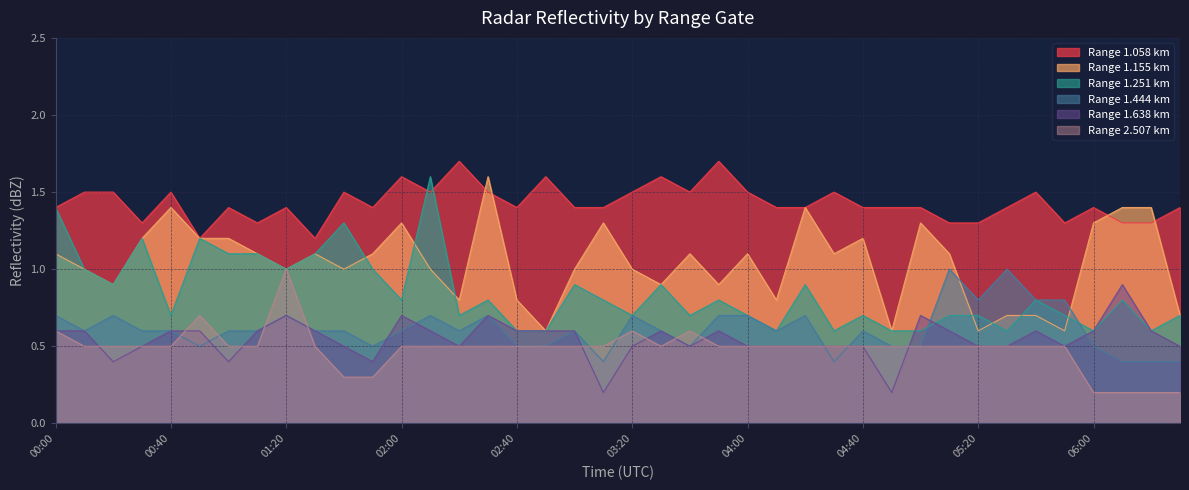

What is the difference between the 1.155 values at 01:40 and 02:30?

0.6